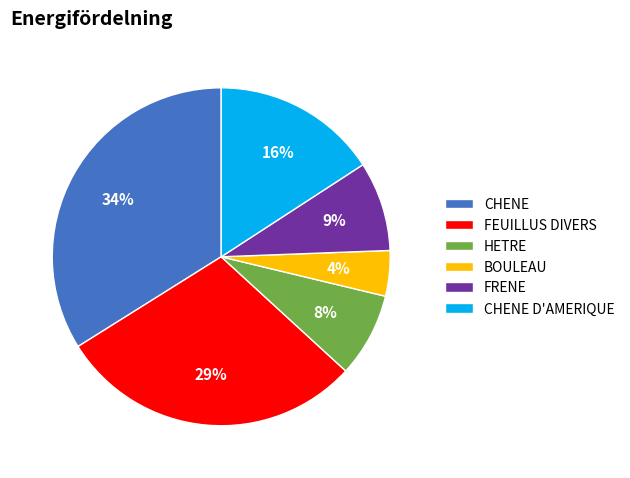

To the nearest percent, what percentage of the pie is FRENE?

9%